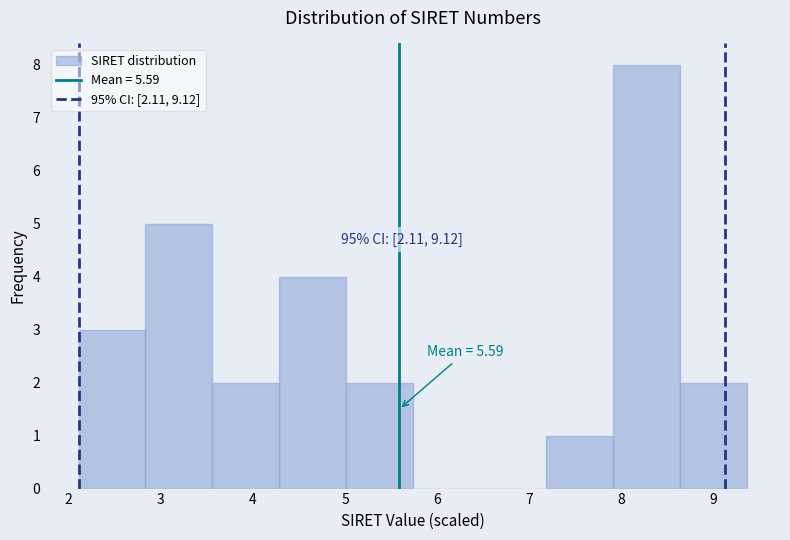

Which range on the x-axis has the tallest bar?

7.9 to 8.6